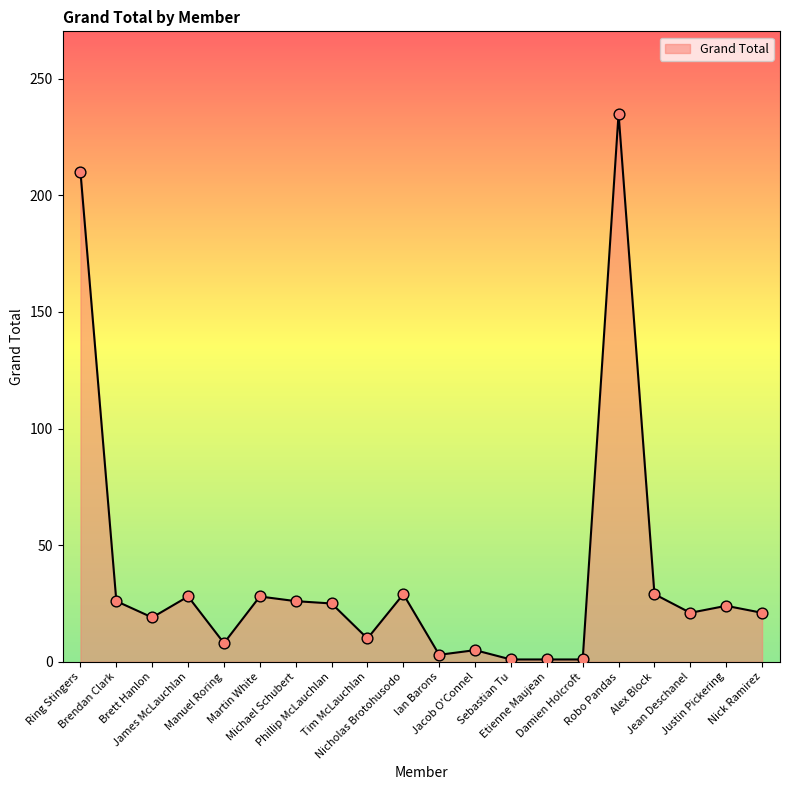

Which has a higher value, Jacob O'Connel or Brett Hanlon?

Brett Hanlon